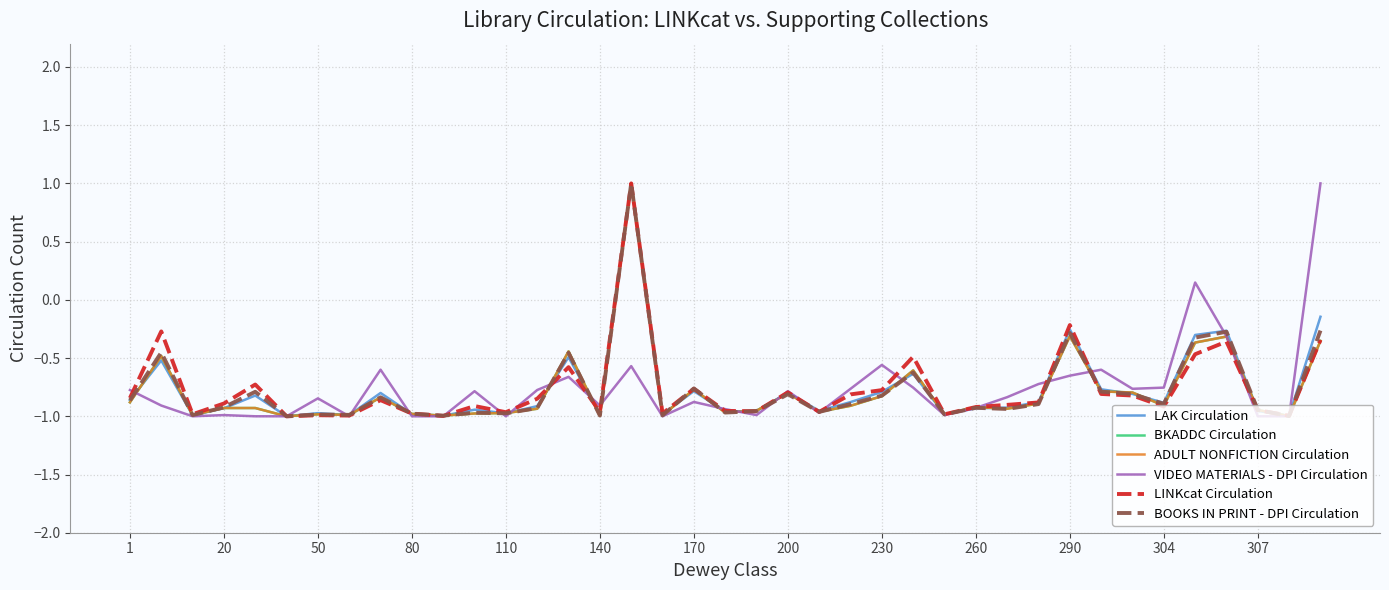

True or false: BOOKS IN PRINT - DPI Circulation and ADULT NONFICTION Circulation cross at least once.

True